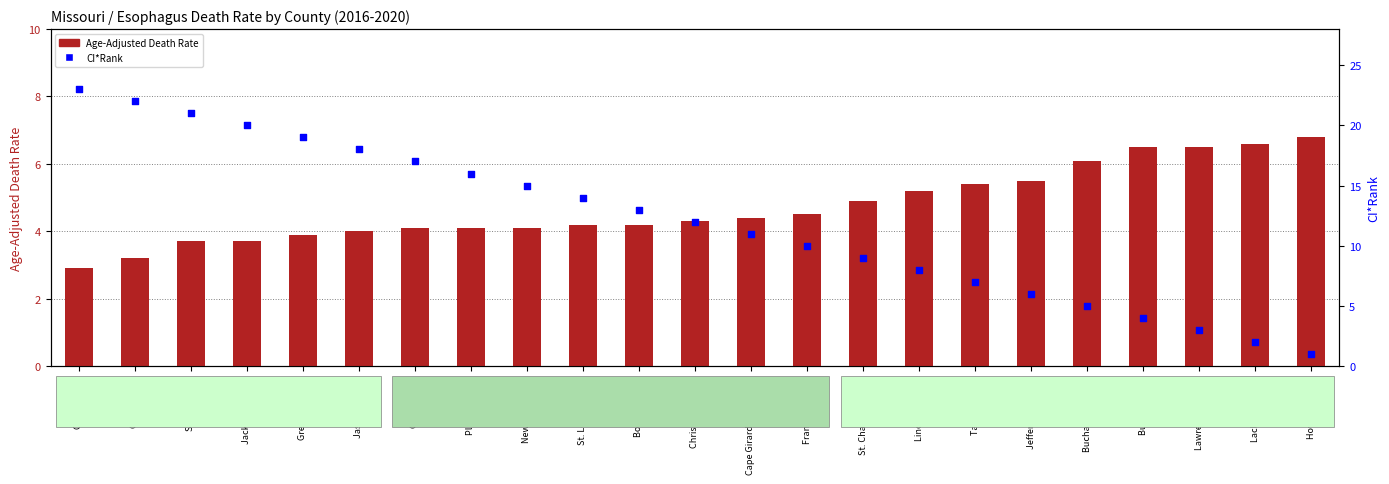

Which series has the largest total across all categories?

CI*Rank